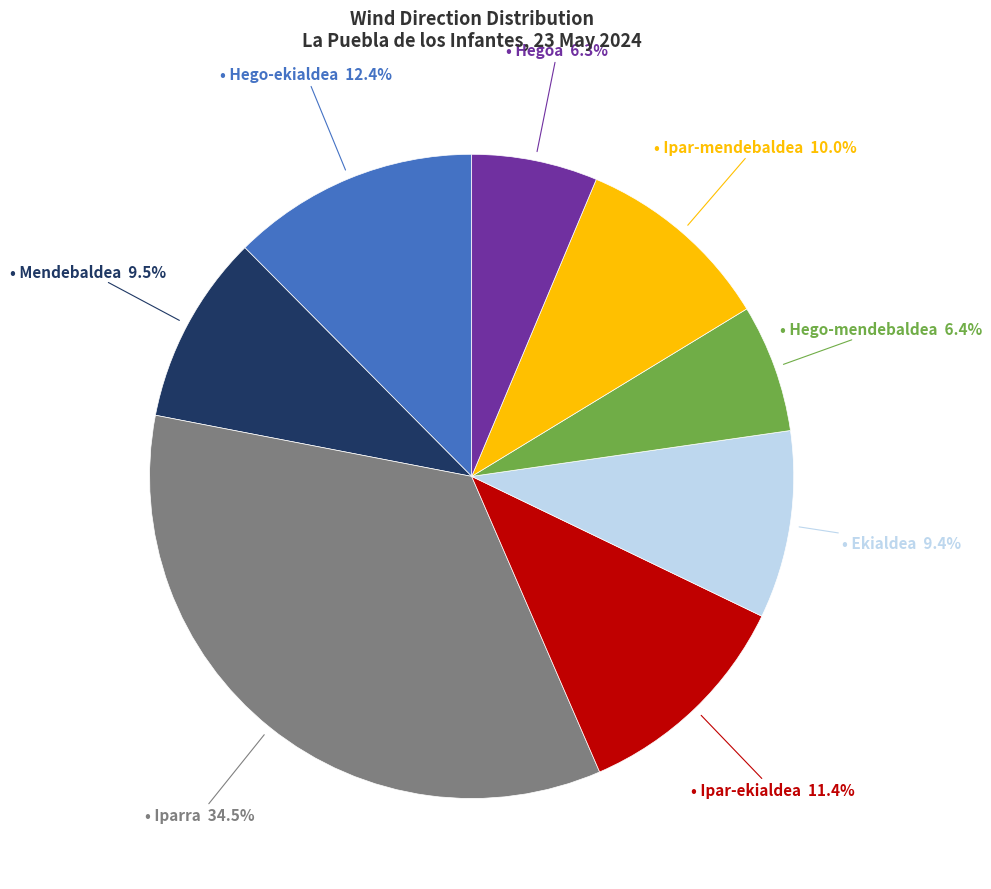

How many slices are in this pie chart?

8